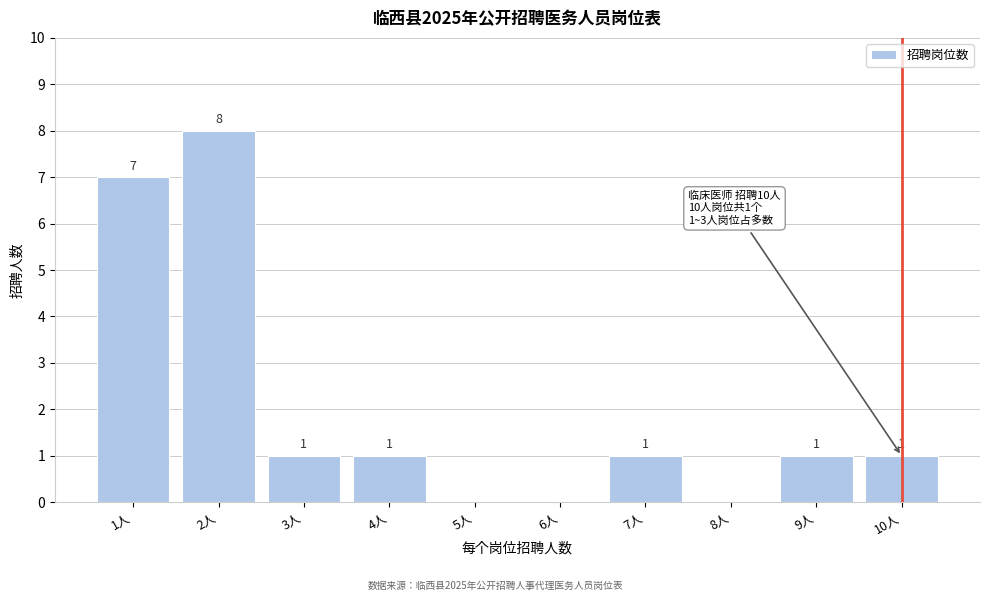

Reading right to left, what are all the values shown in this chart?

10人=1	9人=1	8人=0	7人=1	6人=0	5人=0	4人=1	3人=1	2人=8	1人=7